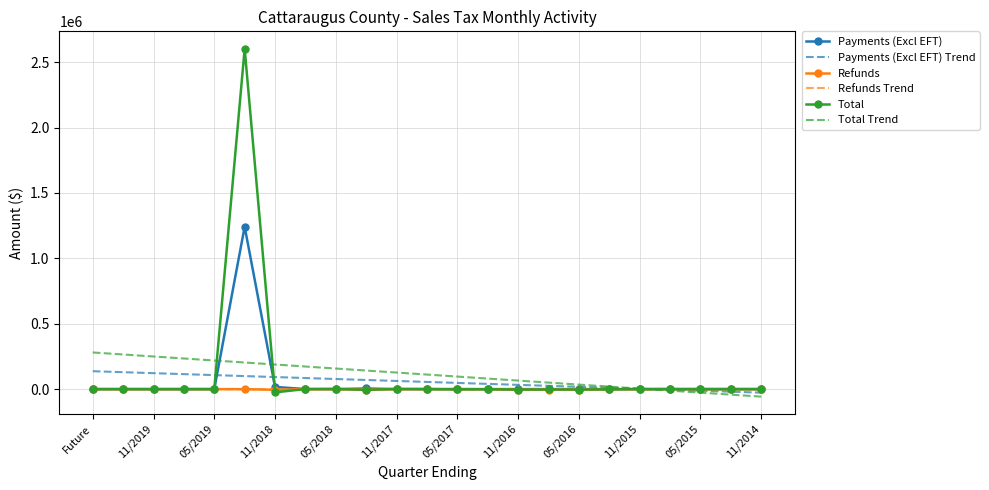

What are all the series names shown in the legend?

Payments (Excl EFT), Payments (Excl EFT) Trend, Refunds, Refunds Trend, Total, Total Trend